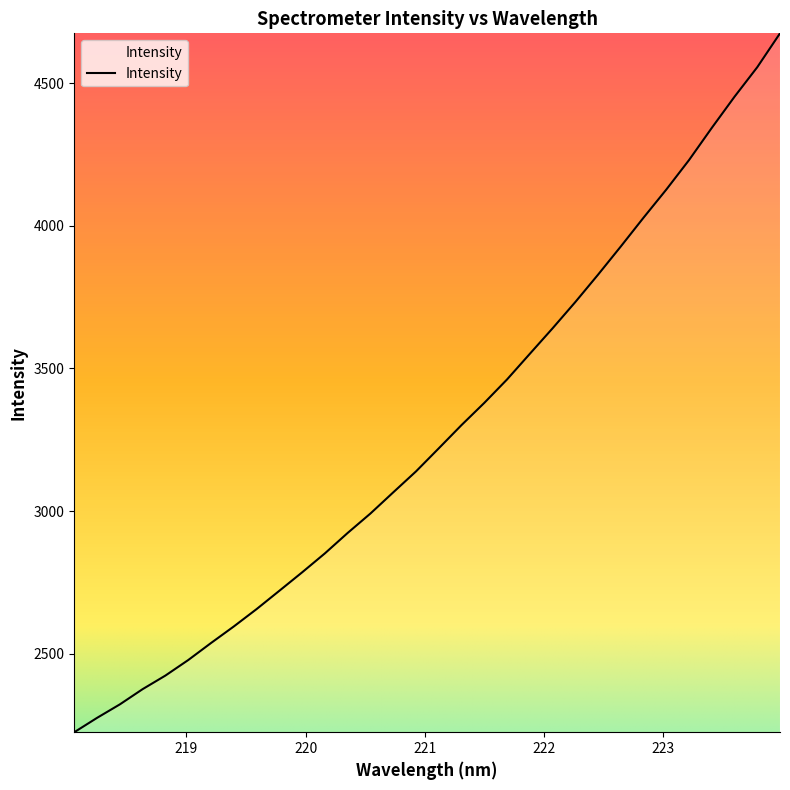

Reading right to left, what are all the values shown in this chart?

4675.5	4556.7	4453.1	4343.8	4231.0	4127.4	4028.9	3927.9	3829.0	3732.9	3640.7	3551.3	3461.4	3379.2	3301.4	3219.8	3138.9	3065.4	2991.3	2923.1	2851.5	2784.9	2720.3	2656.0	2595.1	2537.0	2477.3	2422.9	2375.3	2321.8	2274.6	2224.2